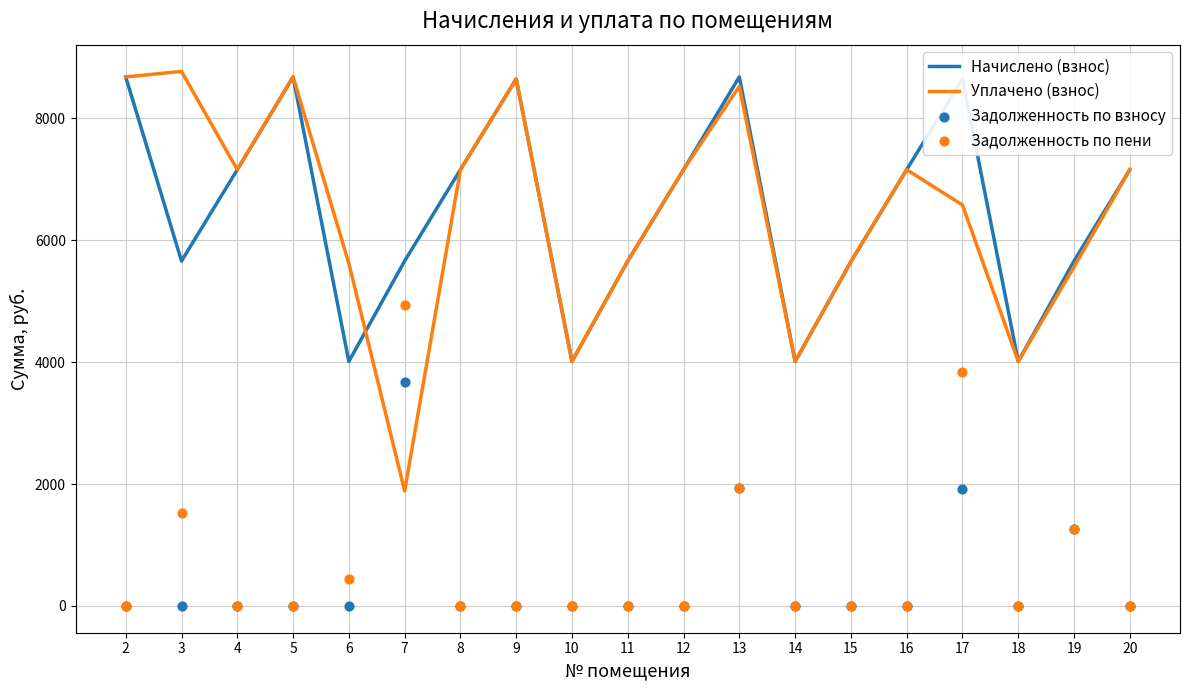

Which series has the largest total across all categories?

Начислено (взнос)